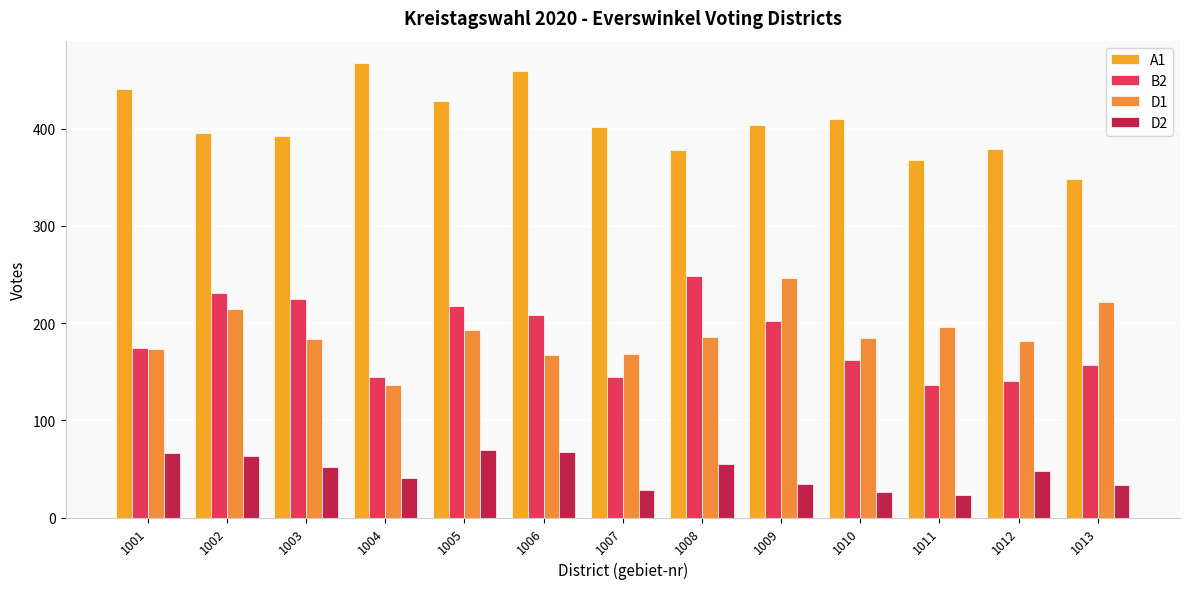

Does the chart contain any negative values?

No